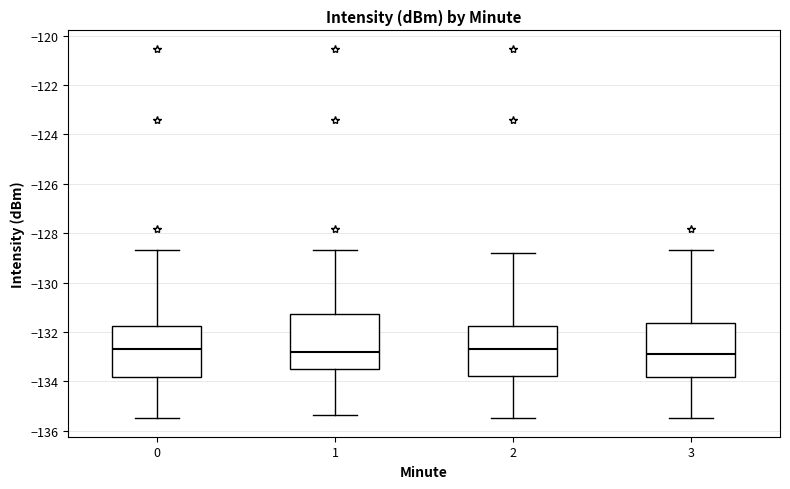

Reading left to right, transcribe this box plot: for each box, give where its median line is, the range the box spans, and where its two whiskers end, as read against the y-axis. The values are not printed on the chart, so give them approximately, as read against the axis.

0: median -132.6, box -133.8 to -131.8, whiskers -135.4 to -128.6
1: median -132.8, box -133.6 to -131.2, whiskers -135.4 to -128.6
2: median -132.6, box -133.8 to -131.8, whiskers -135.4 to -128.8
3: median -133.0, box -133.8 to -131.6, whiskers -135.4 to -128.6